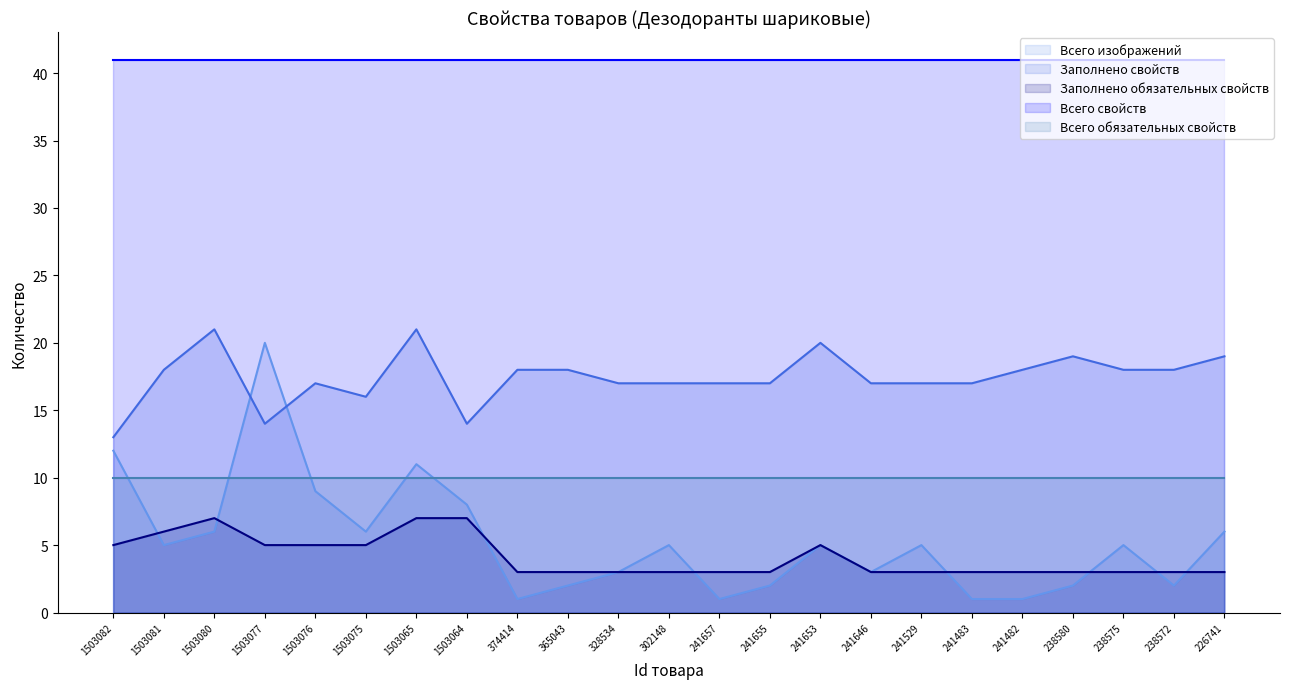

What is the total value across all series at 241653?

81